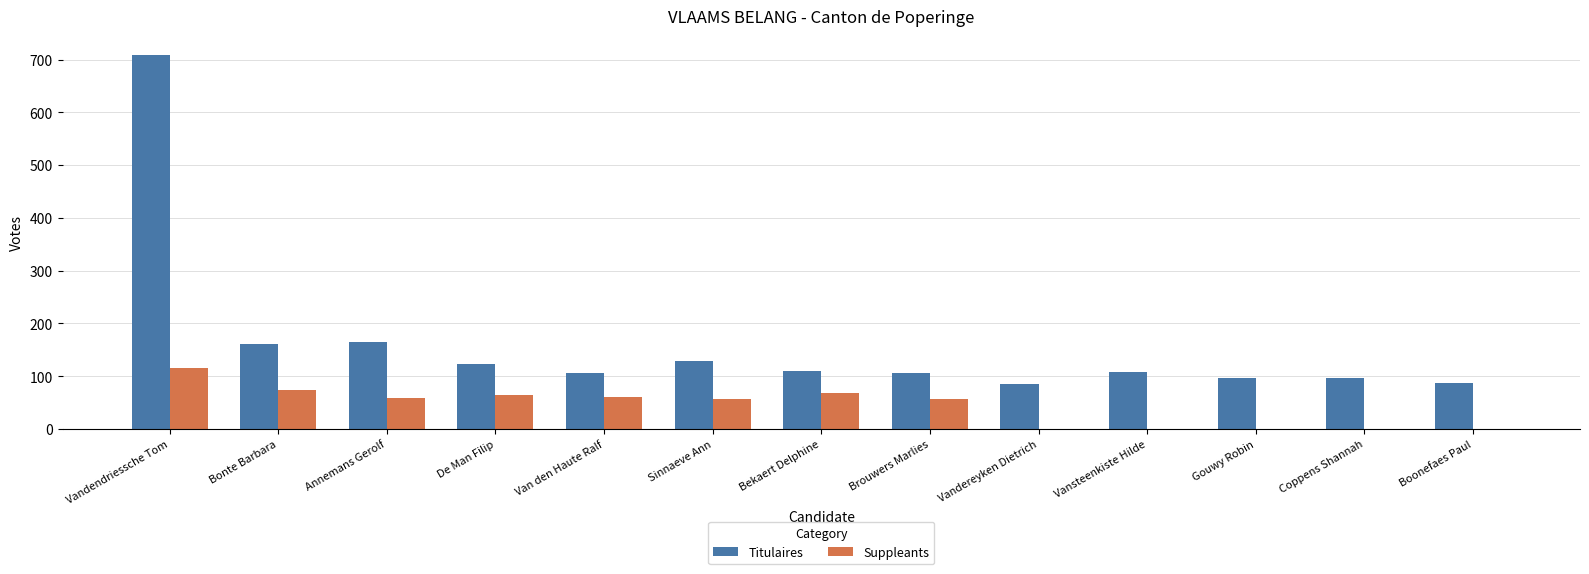

True or false: Suppleants has a value of 29 at Van den Haute Ralf.

False